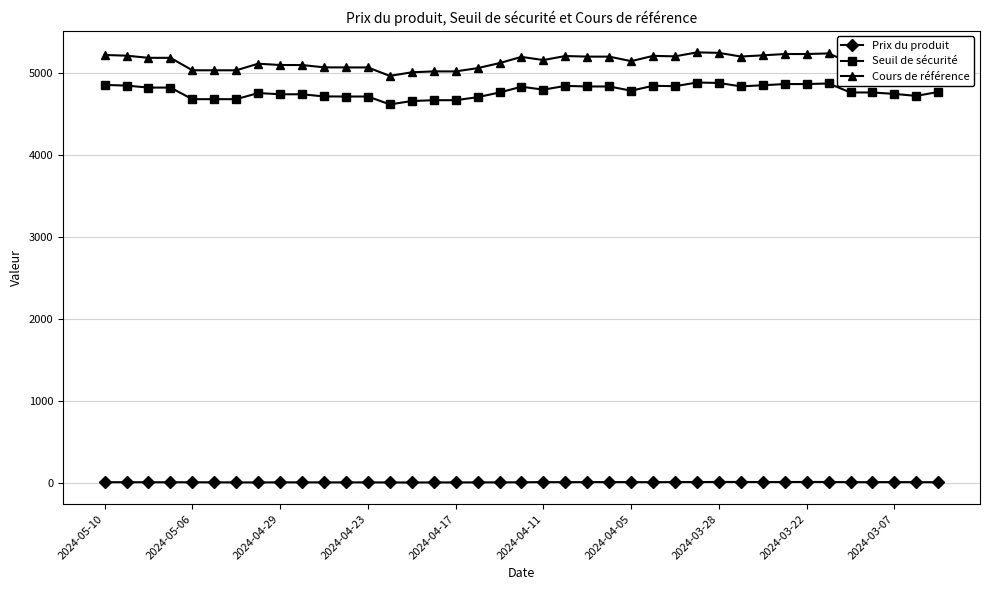

Which series has the widest spread of values?

Cours de référence